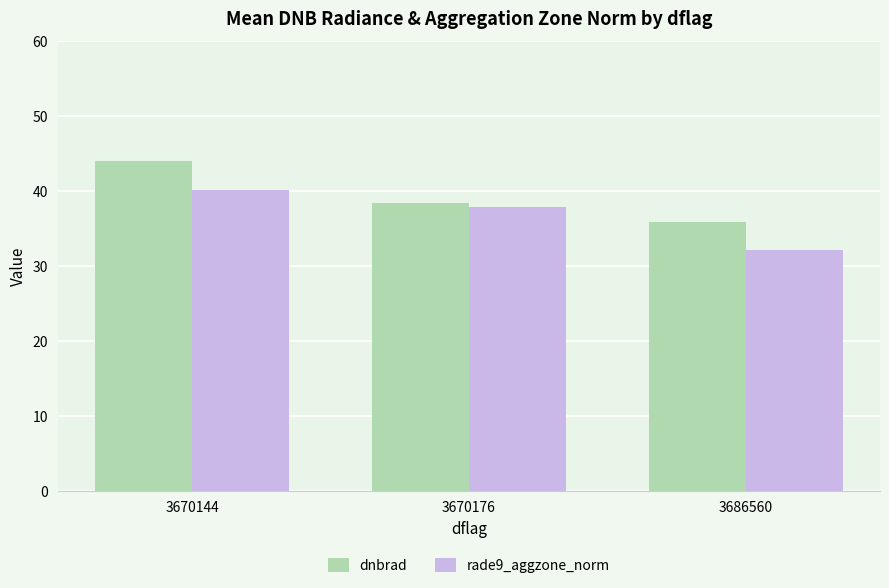

How many categories are shown in the chart?

3